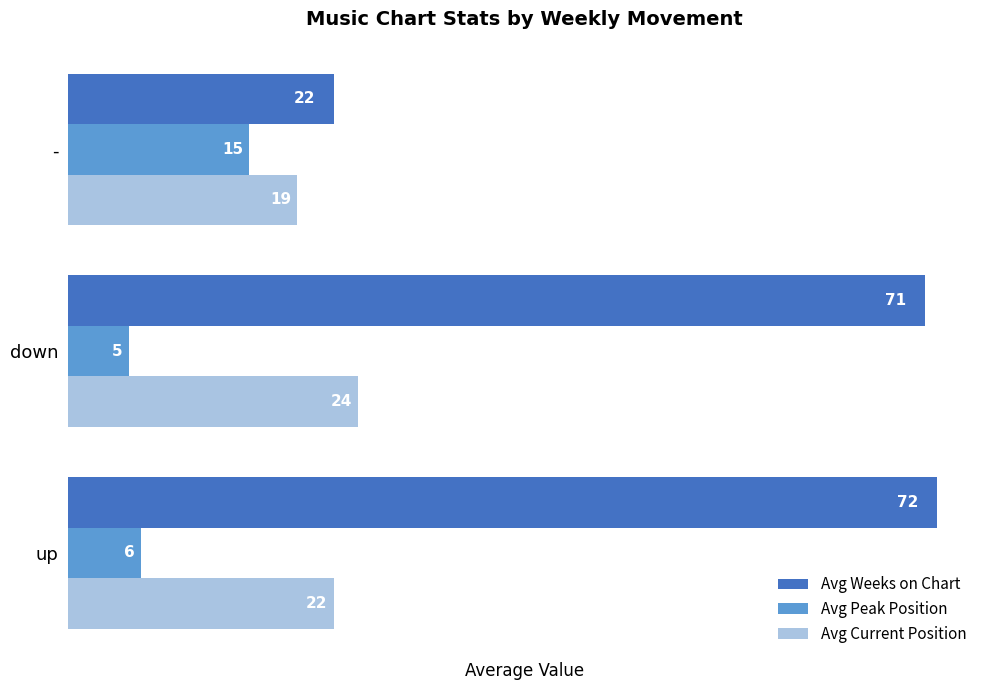

What is the maximum value for Avg Peak Position?

15